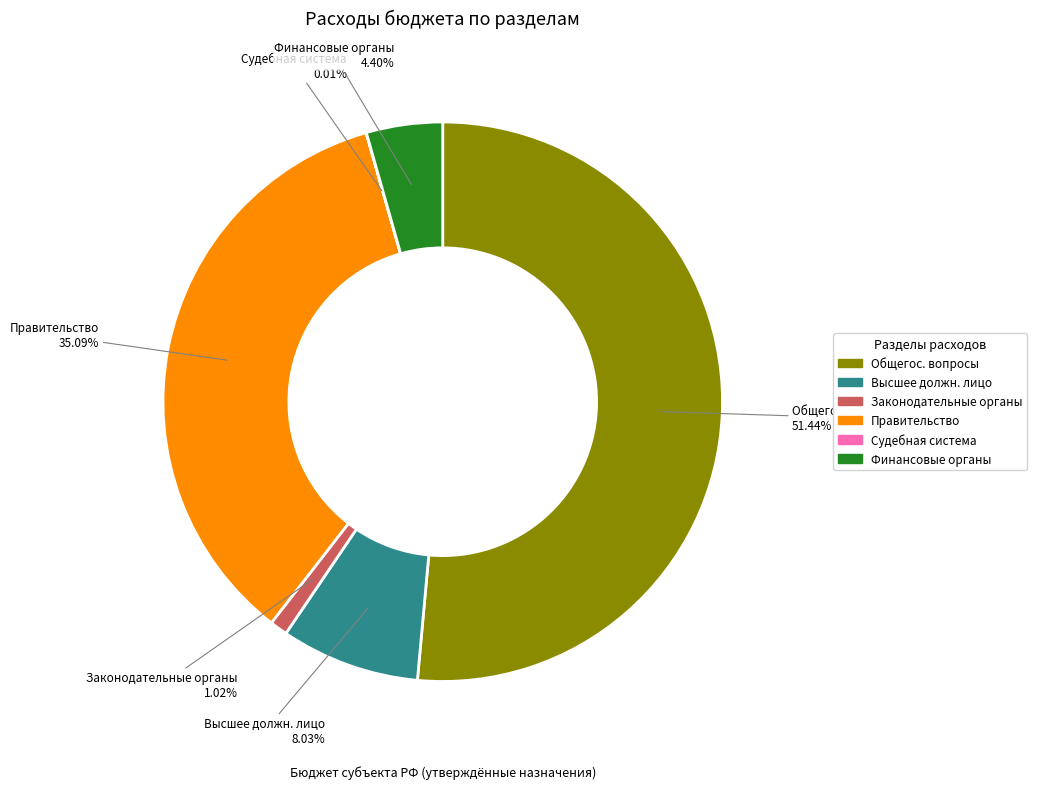

Which slice represents more than half of the pie?

Общегос. вопросы